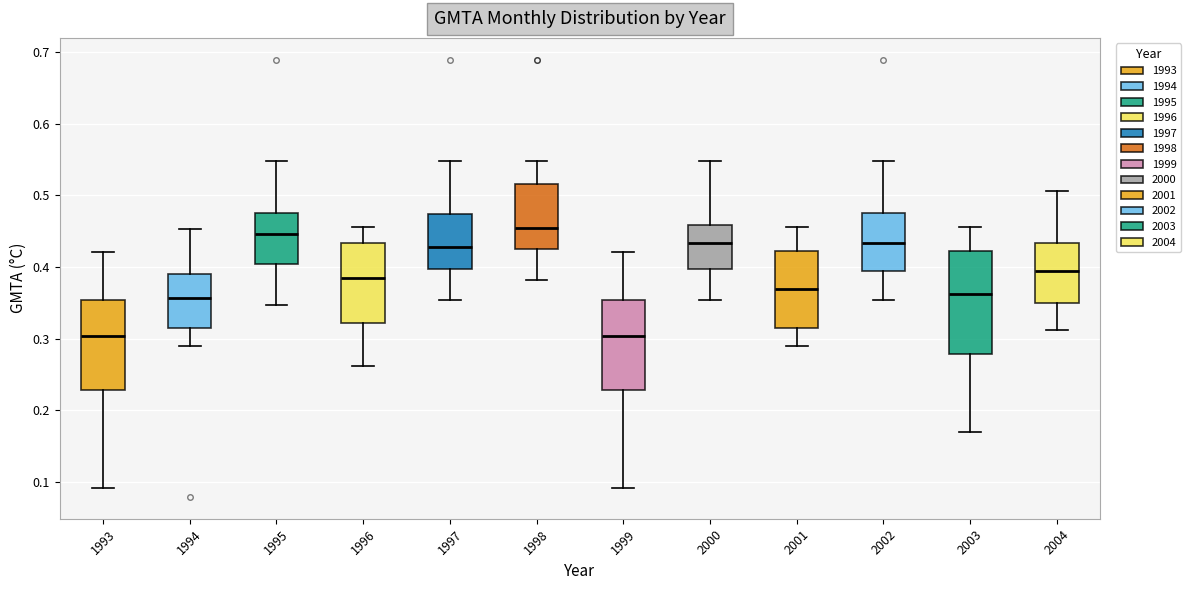

Reading left to right, read every box against the y-axis: the position of its median line, the range the box covers, and the ends of its whiskers. The values are not printed on the chart, so give them approximately, as read against the axis.

1993: median 0.30, box 0.23 to 0.35, whiskers 0.09 to 0.42
1994: median 0.36, box 0.31 to 0.39, whiskers 0.29 to 0.45
1995: median 0.45, box 0.40 to 0.48, whiskers 0.35 to 0.55
1996: median 0.38, box 0.32 to 0.43, whiskers 0.26 to 0.46
1997: median 0.43, box 0.40 to 0.47, whiskers 0.35 to 0.55
1998: median 0.45, box 0.43 to 0.52, whiskers 0.38 to 0.55
1999: median 0.30, box 0.23 to 0.35, whiskers 0.09 to 0.42
2000: median 0.43, box 0.40 to 0.46, whiskers 0.35 to 0.55
2001: median 0.37, box 0.31 to 0.42, whiskers 0.29 to 0.46
2002: median 0.43, box 0.39 to 0.48, whiskers 0.35 to 0.55
2003: median 0.36, box 0.28 to 0.42, whiskers 0.17 to 0.46
2004: median 0.39, box 0.35 to 0.43, whiskers 0.31 to 0.51